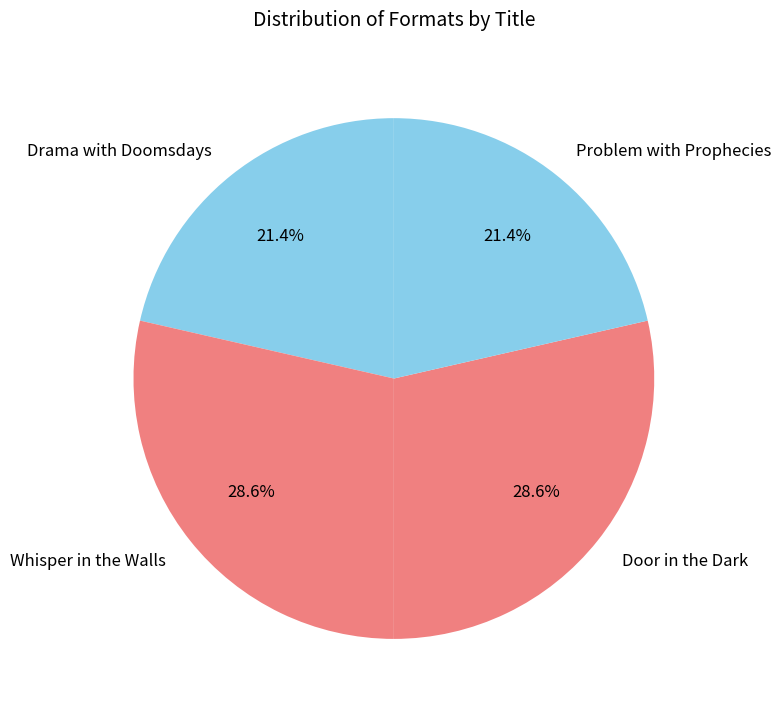

What is the ratio of the value at Door in the Dark to the value at Whisper in the Walls?

1.0